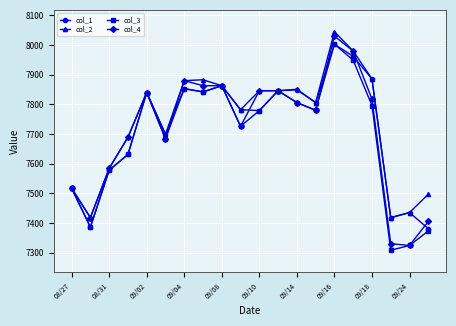

What is the value of the col_4 point at the 12th from the left?

7846